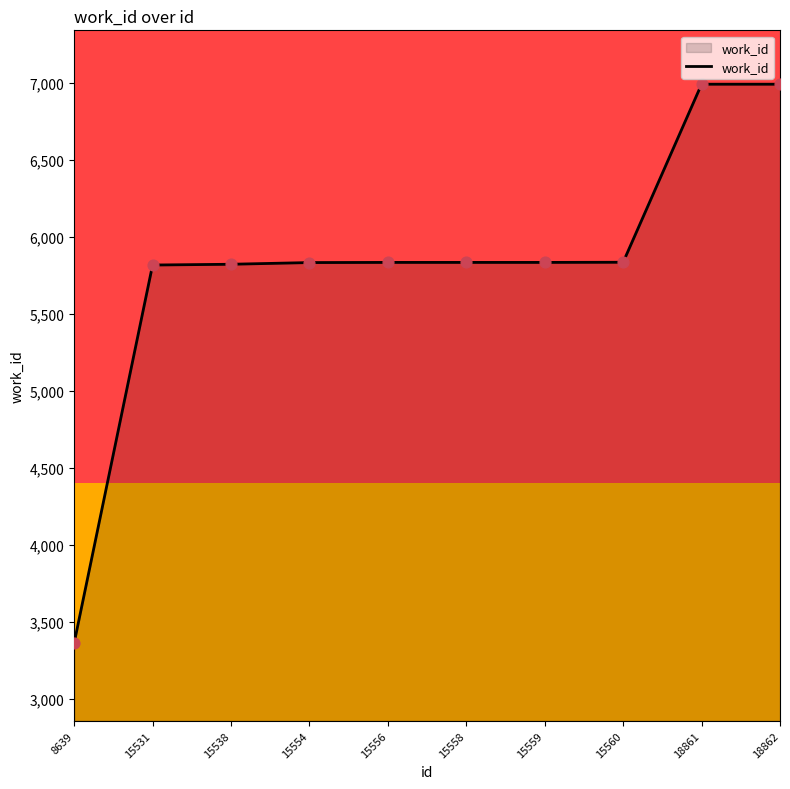

What is the change in value from 15538 to 15558?

+12